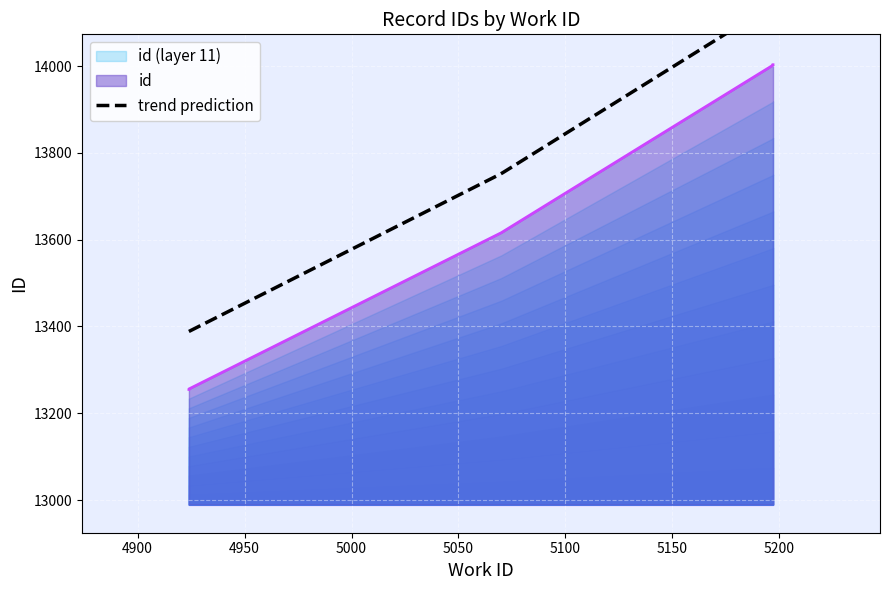

At which label does the data first exceed 13616?

5197